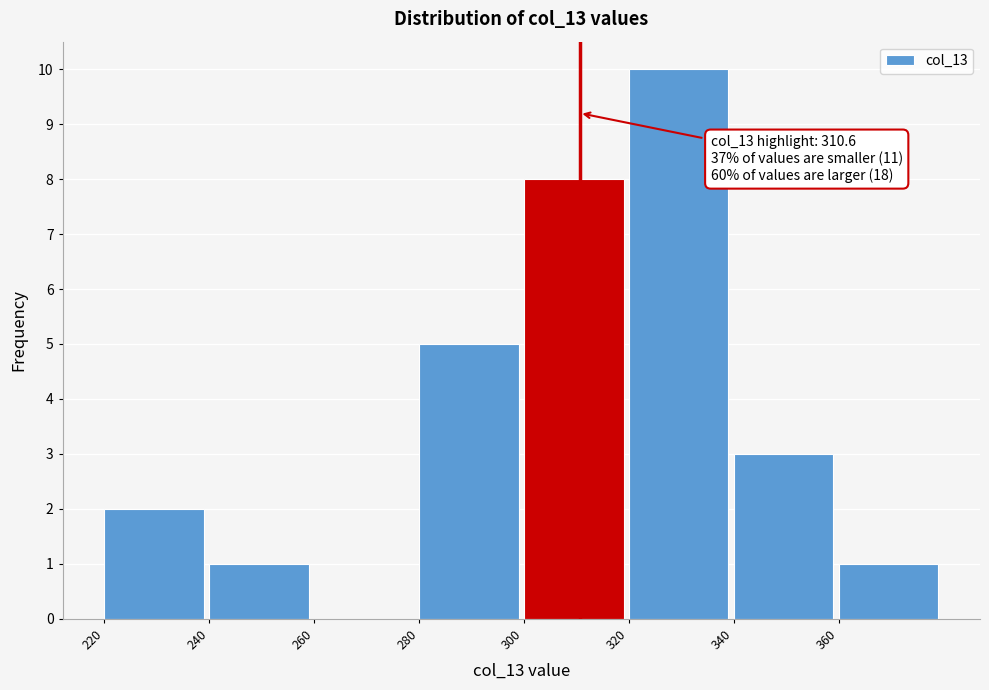

Over which range of the x-axis is the bar tallest?

320 to 340